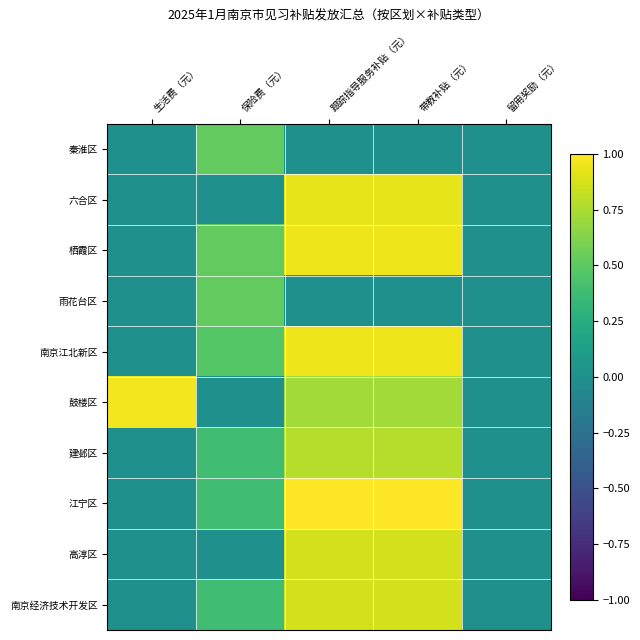

What is the spread (max minus min) of values at 生活费（元）?

1.0